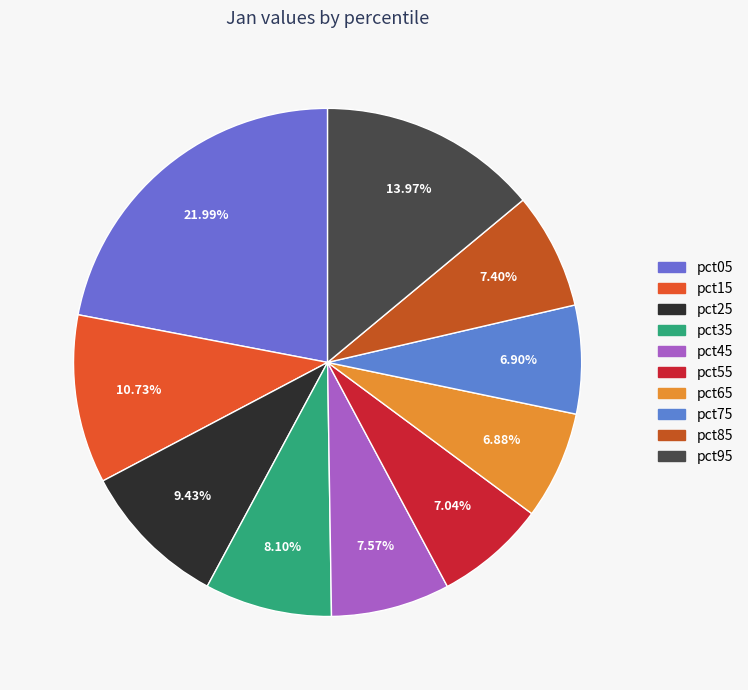

How many slices are in this pie chart?

10